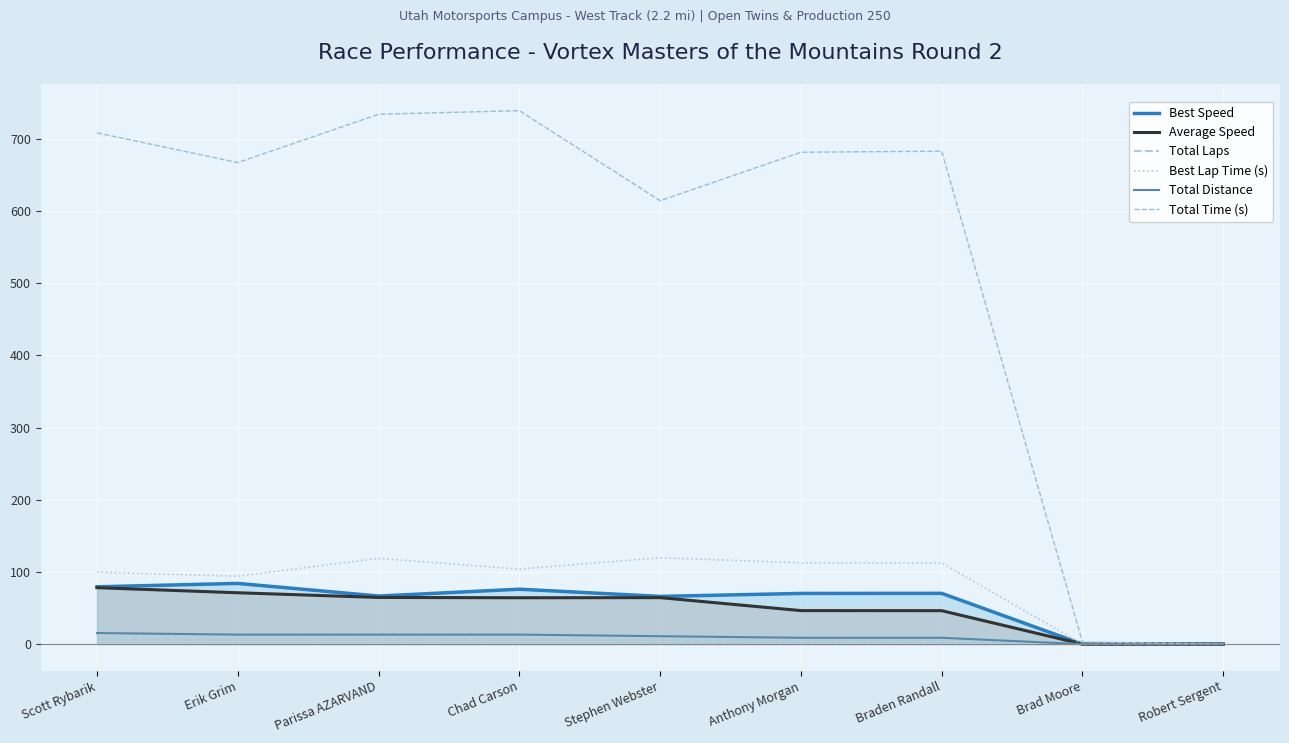

Reading right to left, extract all data points from this chart.

Best Speed: Robert Sergent=0.0	Brad Moore=0.0	Braden Randall=70.4	Anthony Morgan=70.3	Stephen Webster=66.2	Chad Carson=76.1	Parissa AZARVAND=66.6	Erik Grim=84.2	Scott Rybarik=79.5
Average Speed: Robert Sergent=0.0	Brad Moore=0.0	Braden Randall=46.4	Anthony Morgan=46.5	Stephen Webster=64.4	Chad Carson=64.3	Parissa AZARVAND=64.7	Erik Grim=71.2	Scott Rybarik=78.2
Total Laps: Robert Sergent=0.0	Brad Moore=0.0	Braden Randall=4.0	Anthony Morgan=4.0	Stephen Webster=5.0	Chad Carson=6.0	Parissa AZARVAND=6.0	Erik Grim=6.0	Scott Rybarik=7.0
Best Lap Time (s): Robert Sergent=0.0	Brad Moore=0.0	Braden Randall=112.5	Anthony Morgan=112.7	Stephen Webster=119.7	Chad Carson=104.0	Parissa AZARVAND=118.8	Erik Grim=94.1	Scott Rybarik=99.7
Total Distance: Robert Sergent=0.0	Brad Moore=0.0	Braden Randall=8.8	Anthony Morgan=8.8	Stephen Webster=11.0	Chad Carson=13.2	Parissa AZARVAND=13.2	Erik Grim=13.2	Scott Rybarik=15.4
Total Time (s): Robert Sergent=0.0	Brad Moore=3.0	Braden Randall=683.1	Anthony Morgan=681.7	Stephen Webster=614.5	Chad Carson=739.3	Parissa AZARVAND=734.3	Erik Grim=667.4	Scott Rybarik=708.6